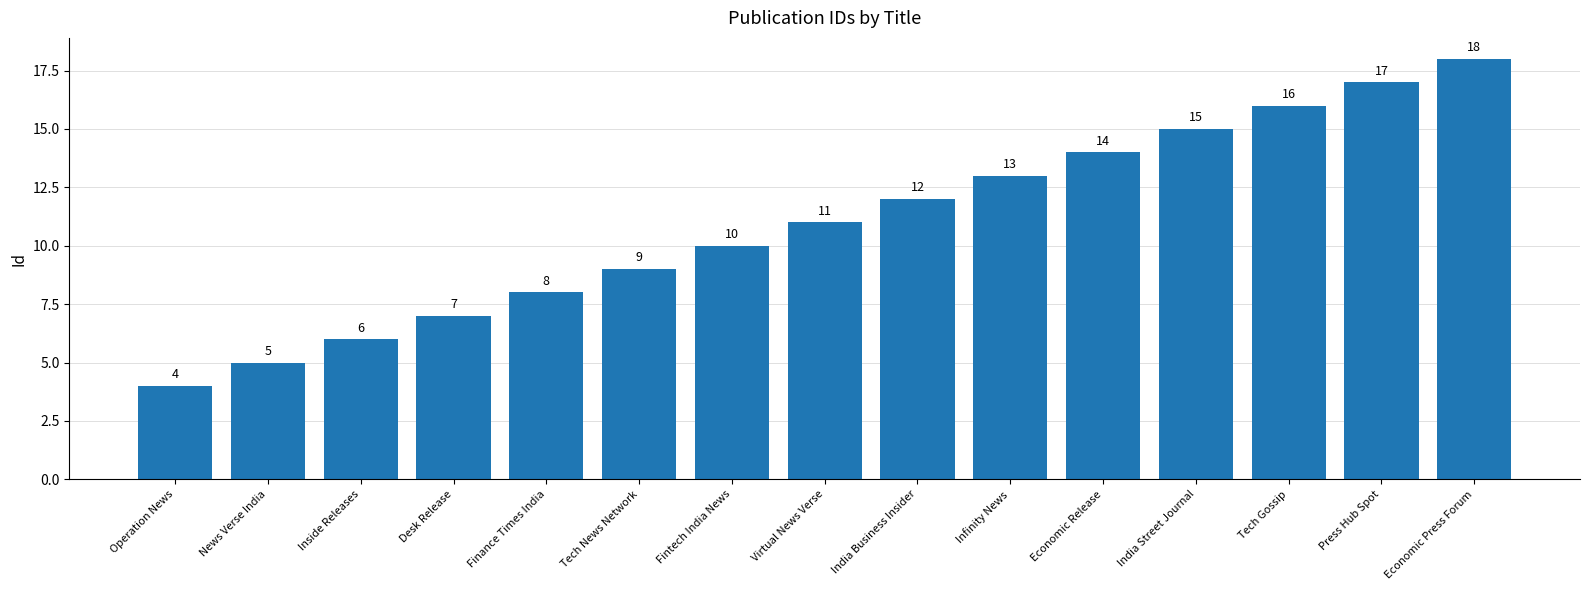

What is the maximum value shown in the chart?

18